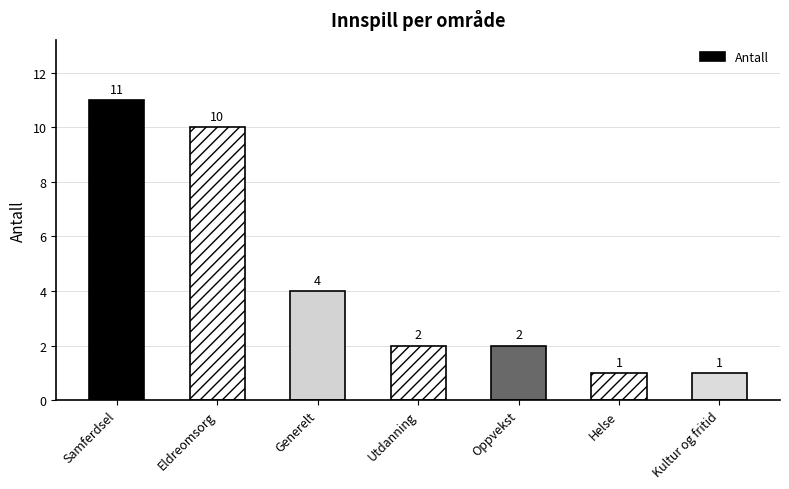

What is the label of the 3rd bar from the right?

Oppvekst